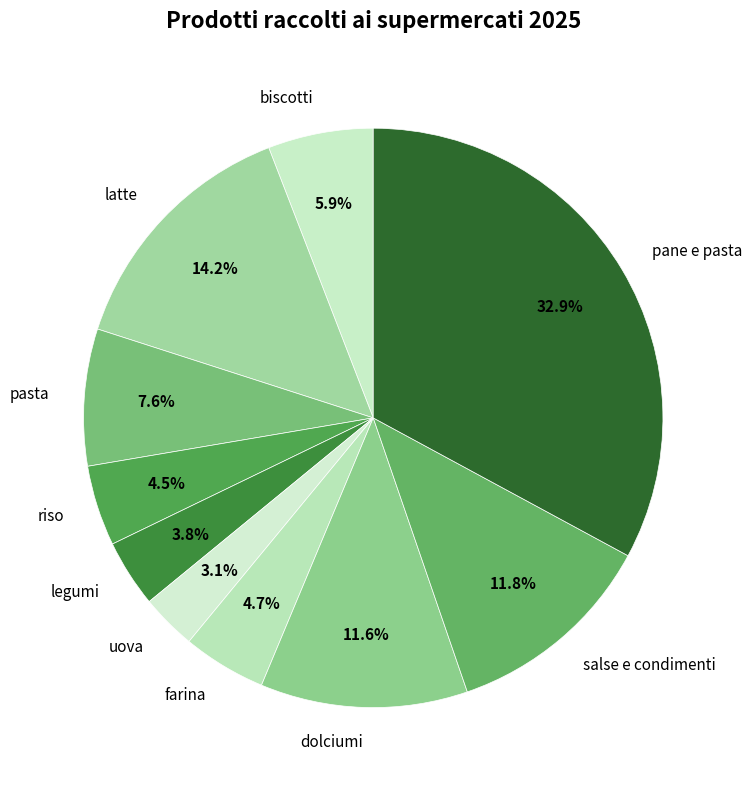

Which category has the biggest portion of the pie?

pane e pasta